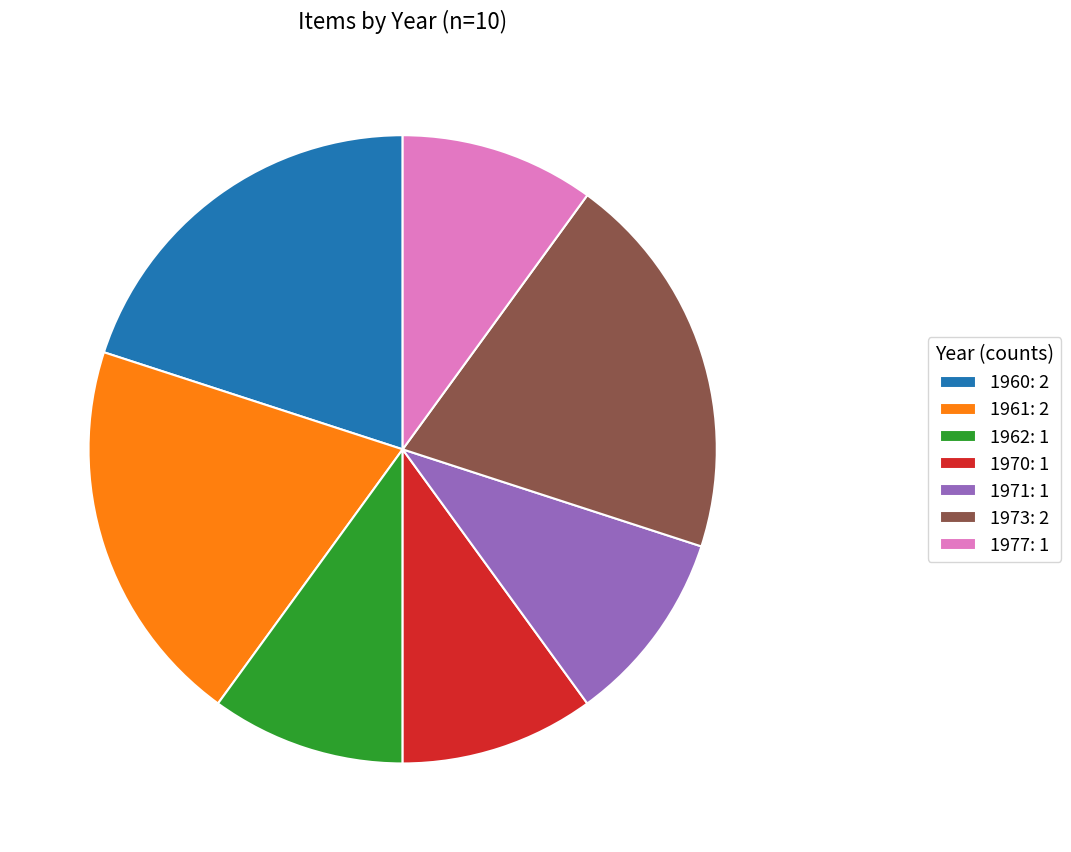

The 1970 slice represents 1% of the pie. True or false?

False